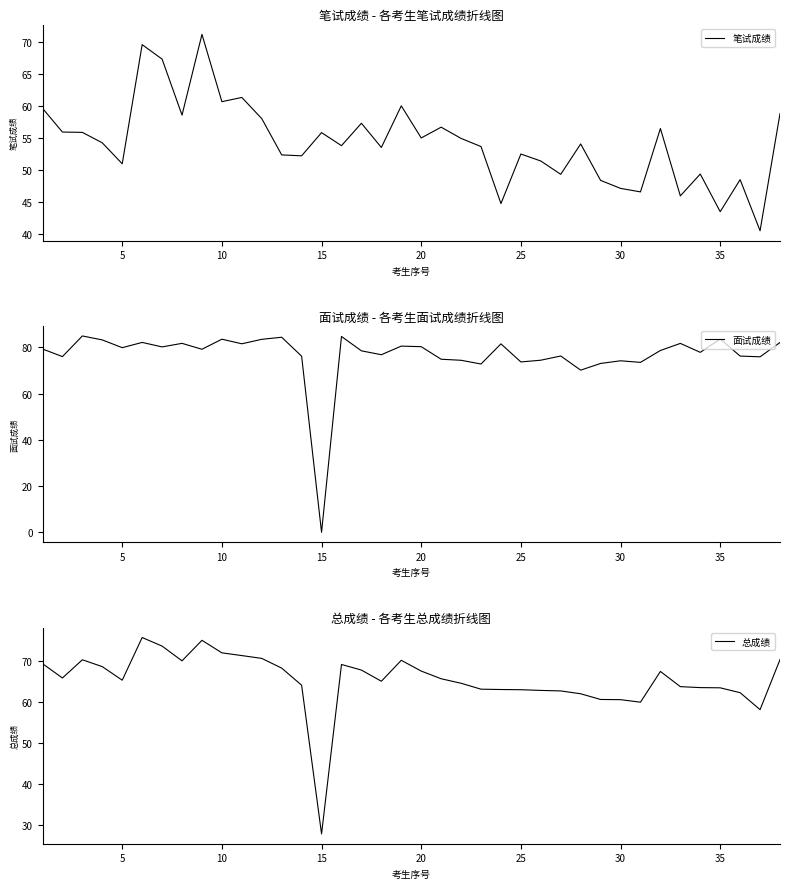

How many distinct data groups are displayed?

3